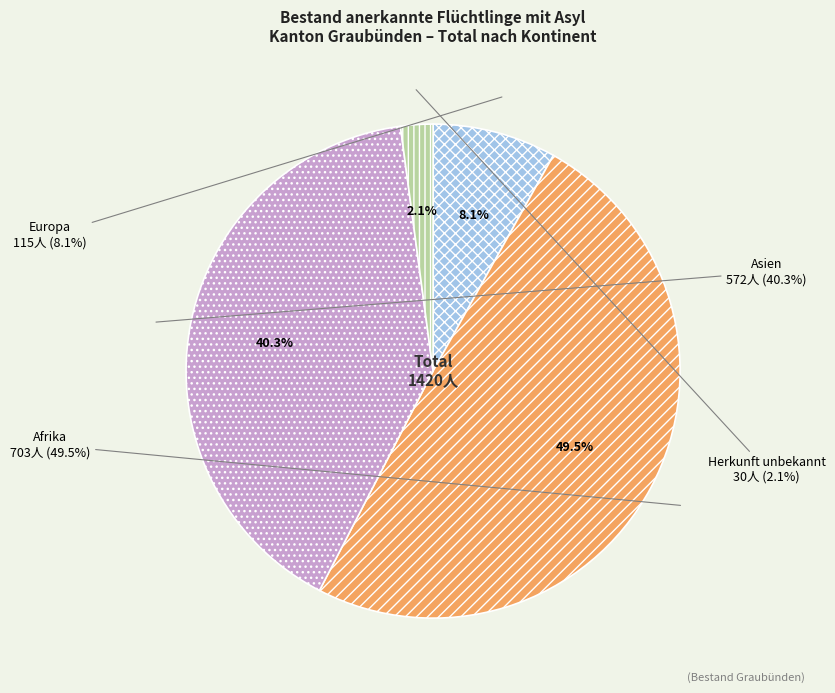

Is the sum of Asien and Europa greater than half?

No